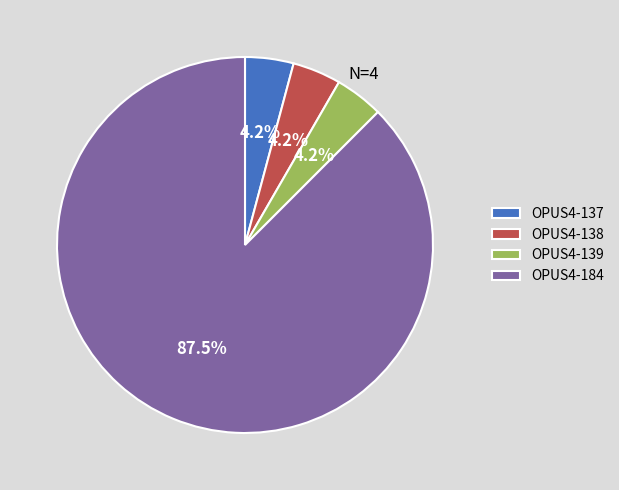

Does OPUS4-138 represent more than half of the total?

No